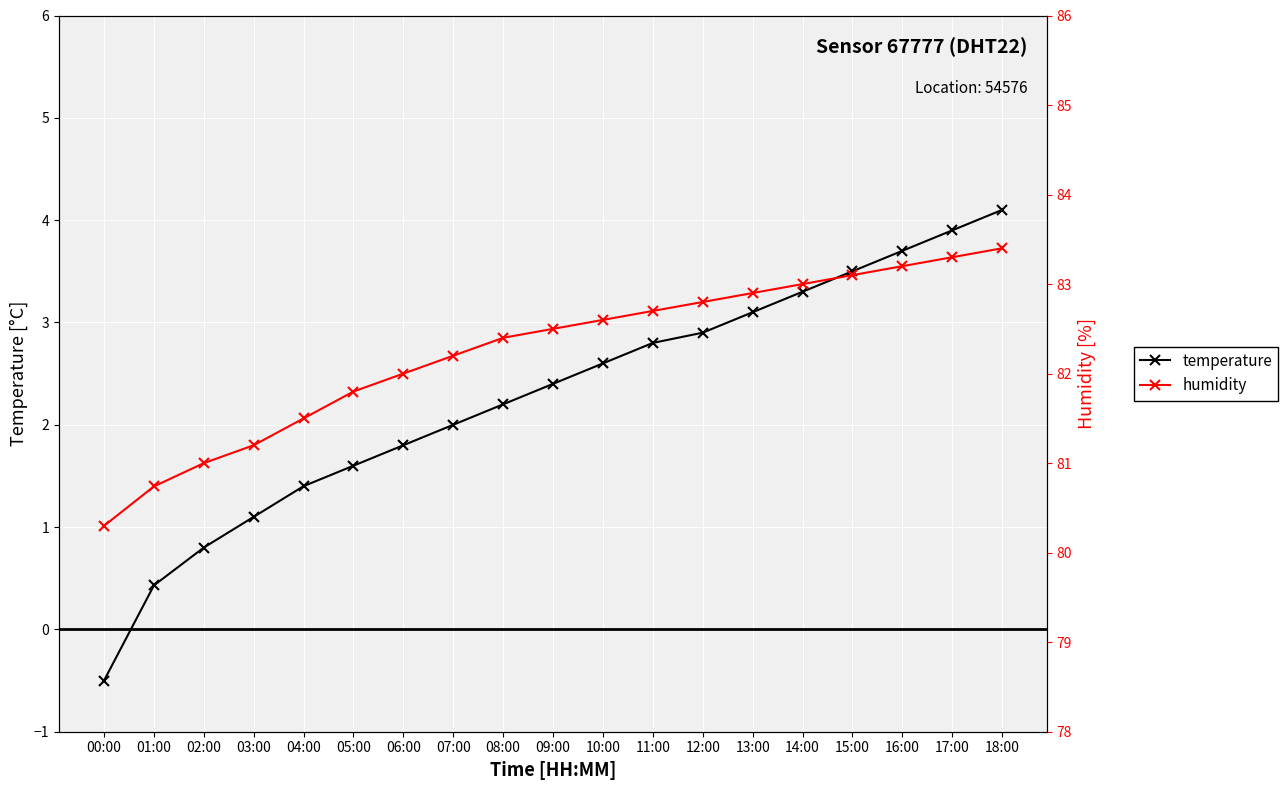

Between 05:00 and 10:00, which series saw the biggest shift?

temperature